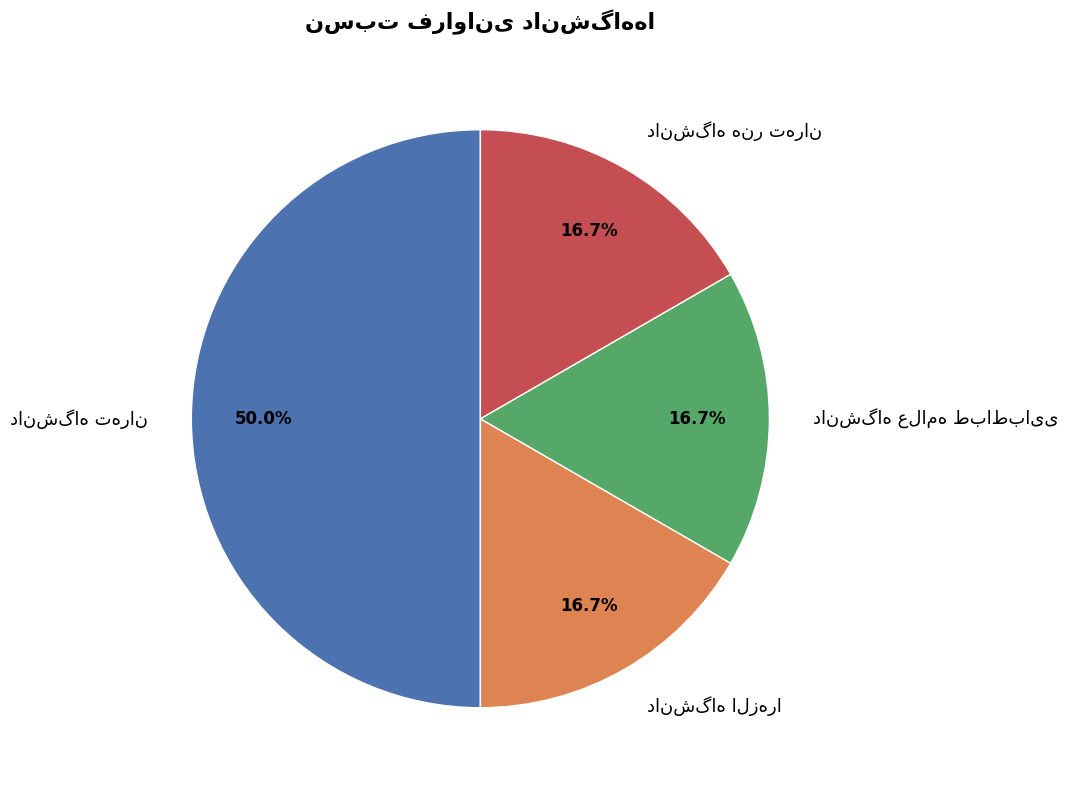

How many segments does this pie chart have?

4